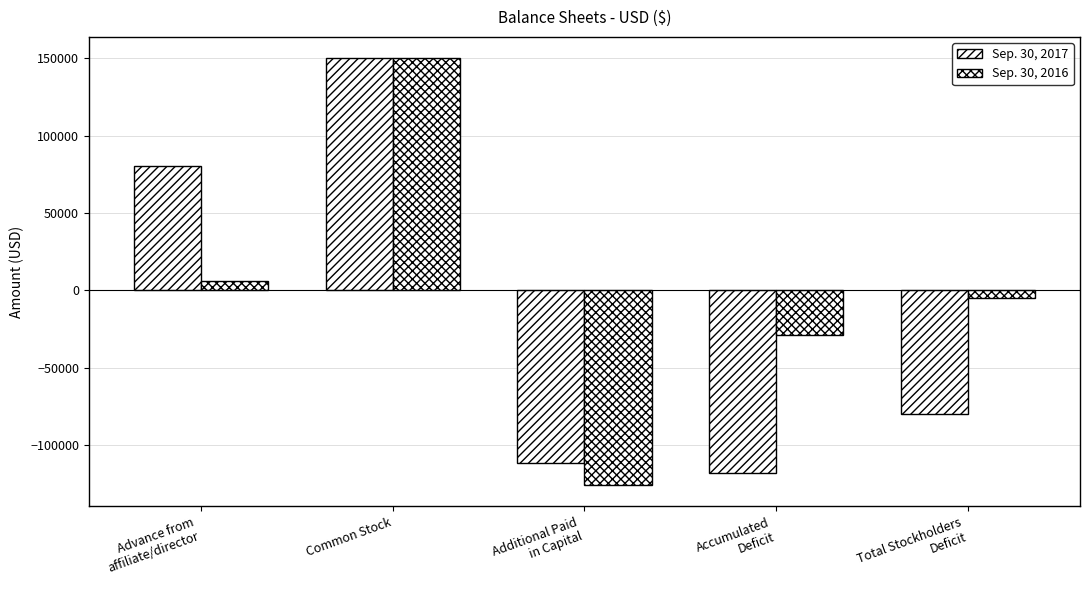

Is it true that Sep. 30, 2016 equals 198356 at Common Stock?

False